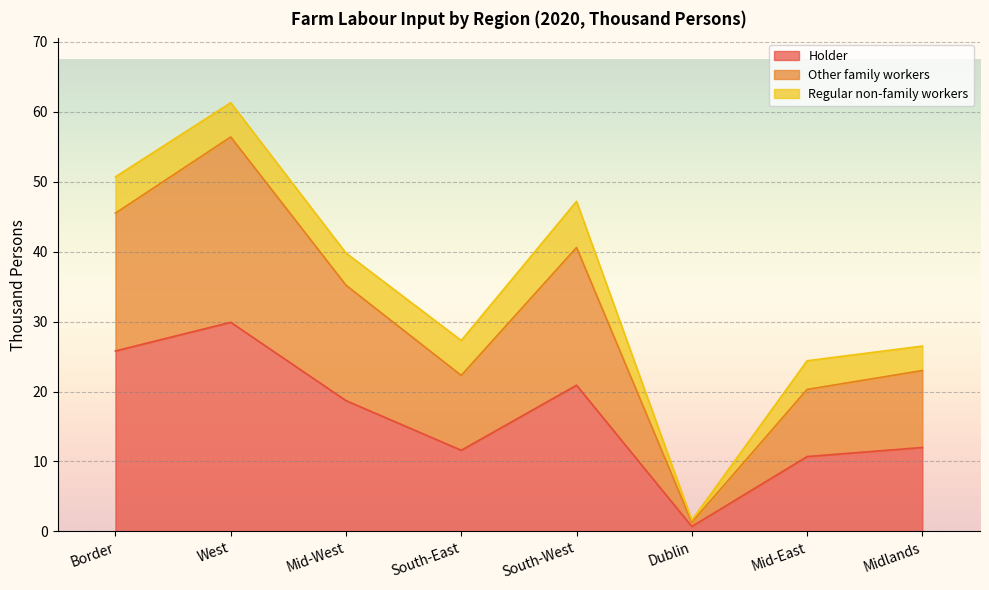

Which category has the highest value in the Holder series?

West